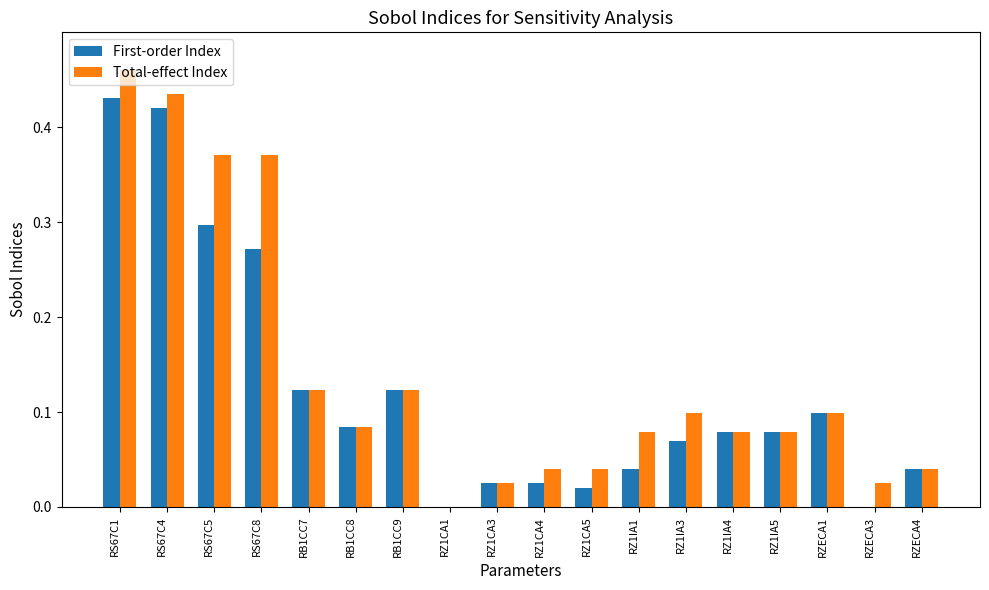

Which series has the largest total across all categories?

Total-effect Index